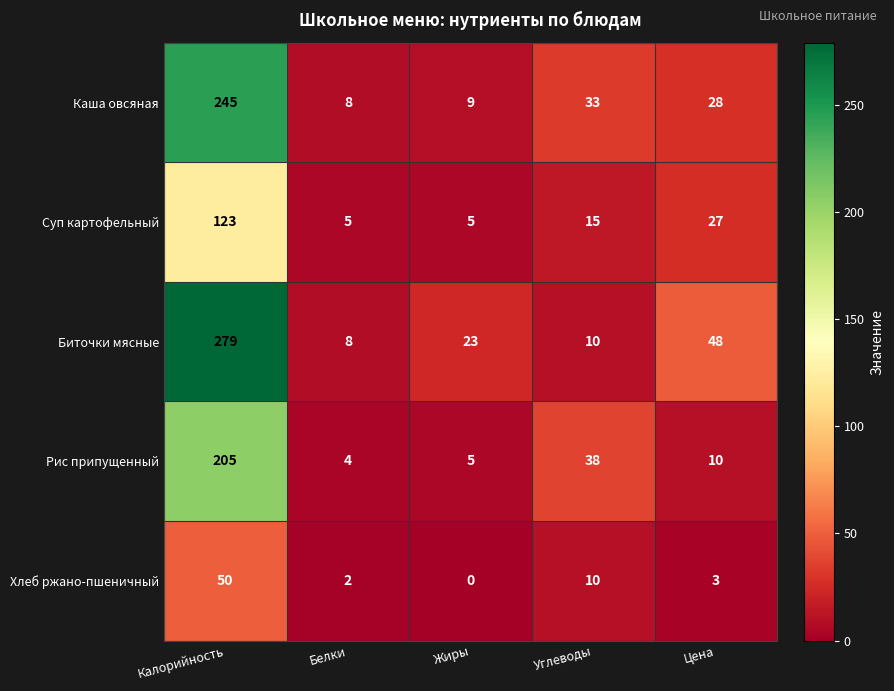

Is it true that Биточки мясные equals 3 at Белки?

False